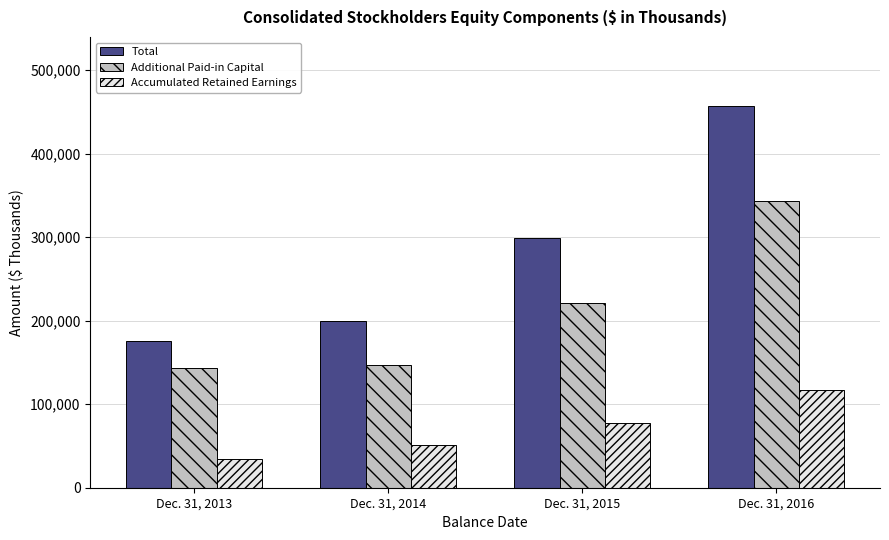

How many distinct data groups are displayed?

3